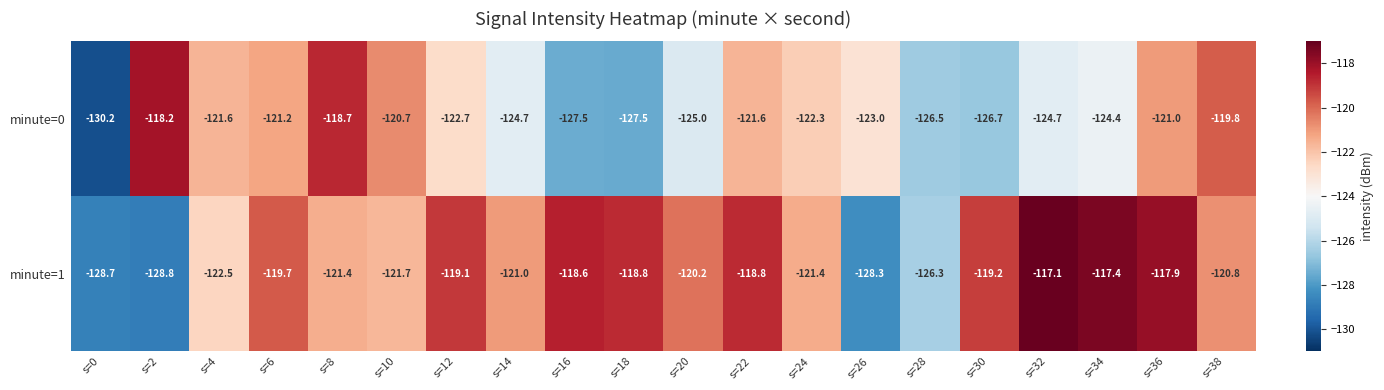

What is the sum of all minute=1 values?

-2427.7